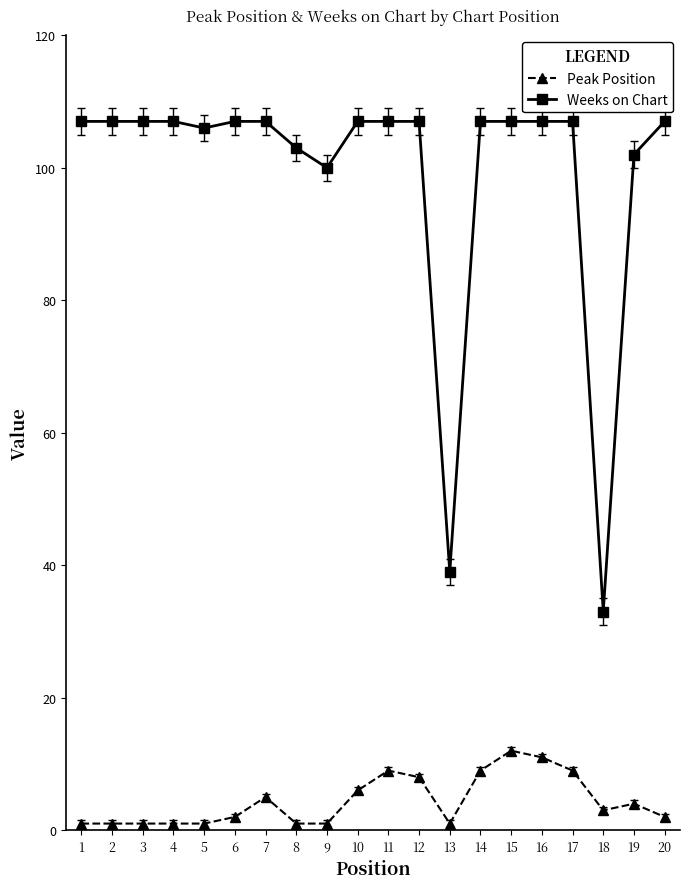

Rank the series by their maximum value, from lowest to highest.

Peak Position, Weeks on Chart